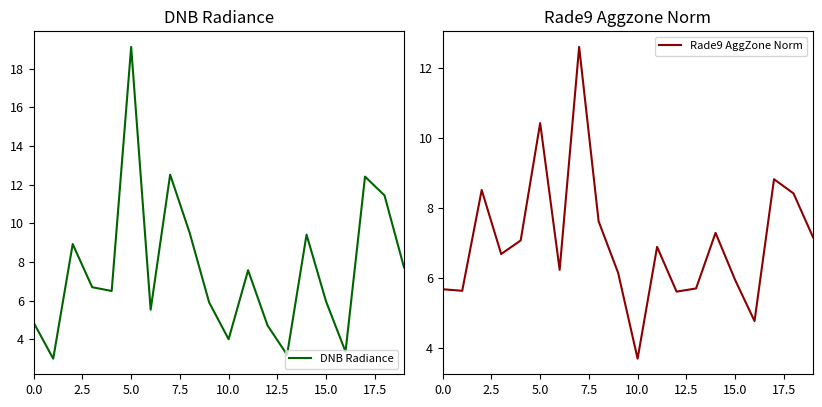

What is the minimum value for DNB Radiance?

3.0